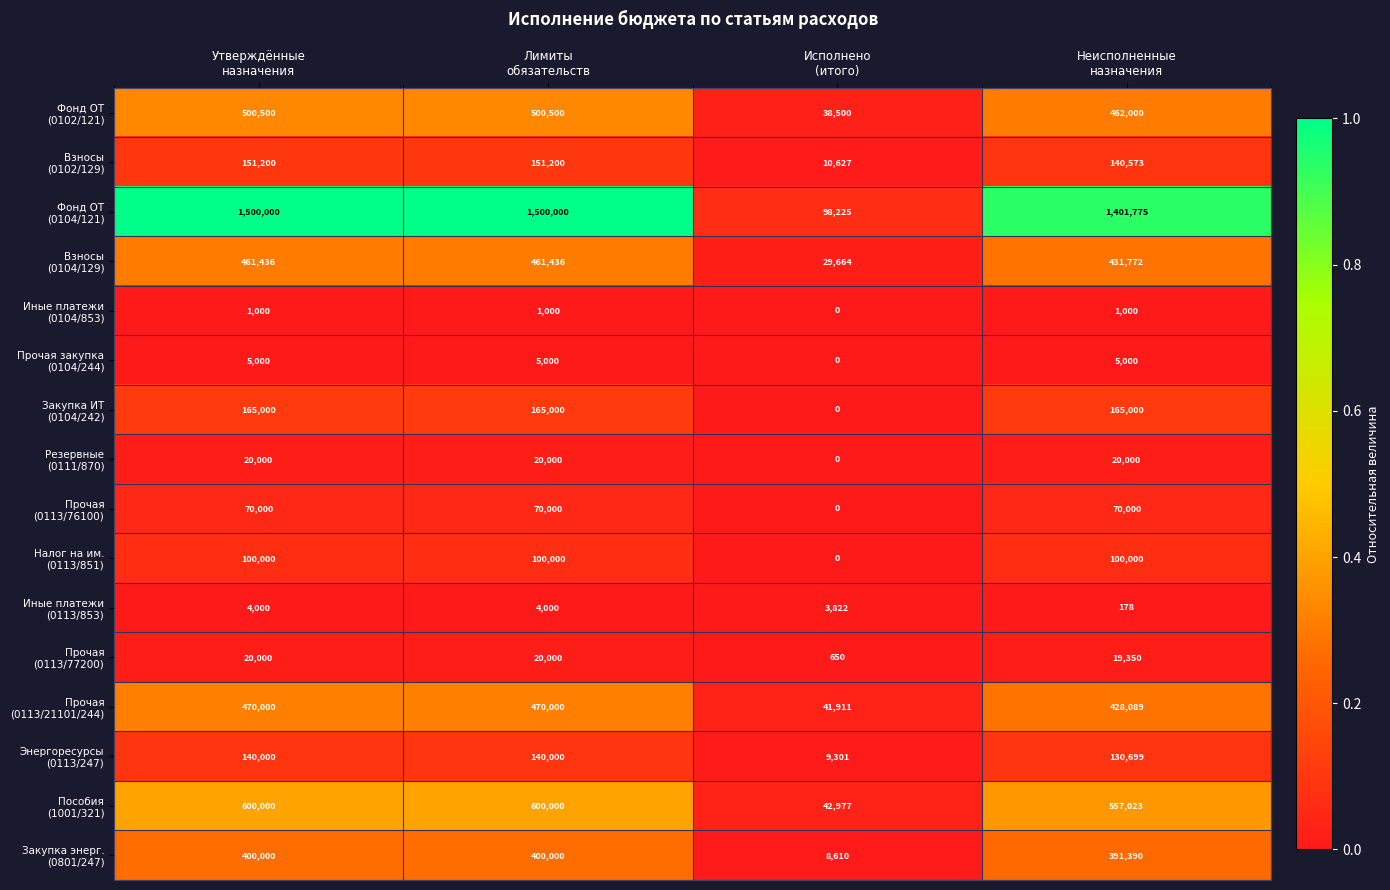

What is the greatest value displayed?

1500000